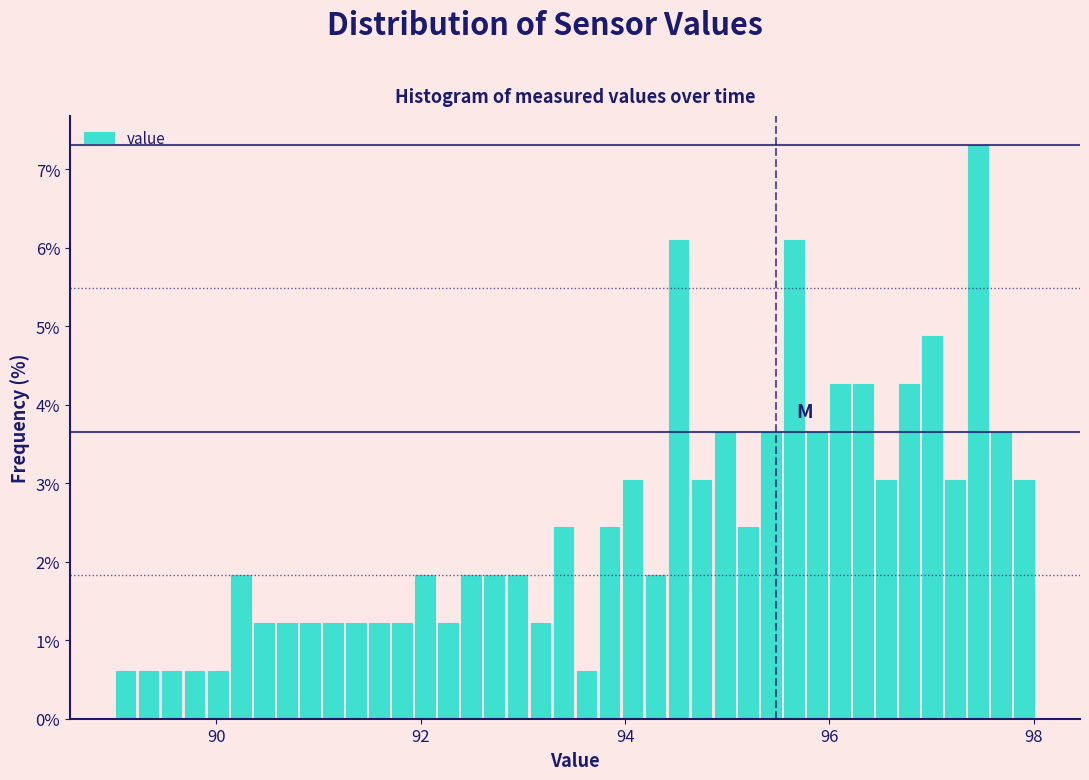

Around what value on the x-axis is the tallest bar? Give the approximate position of its centre, as read against the axis.

97.4